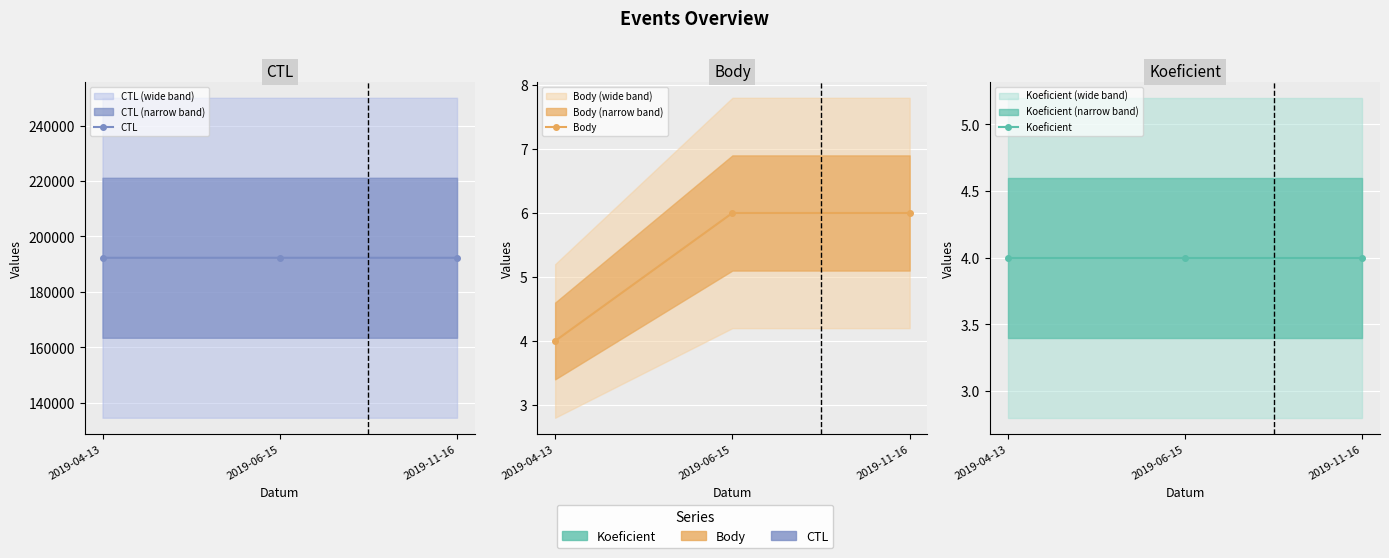

What value does the CTL series have at 2019-04-13?

192301